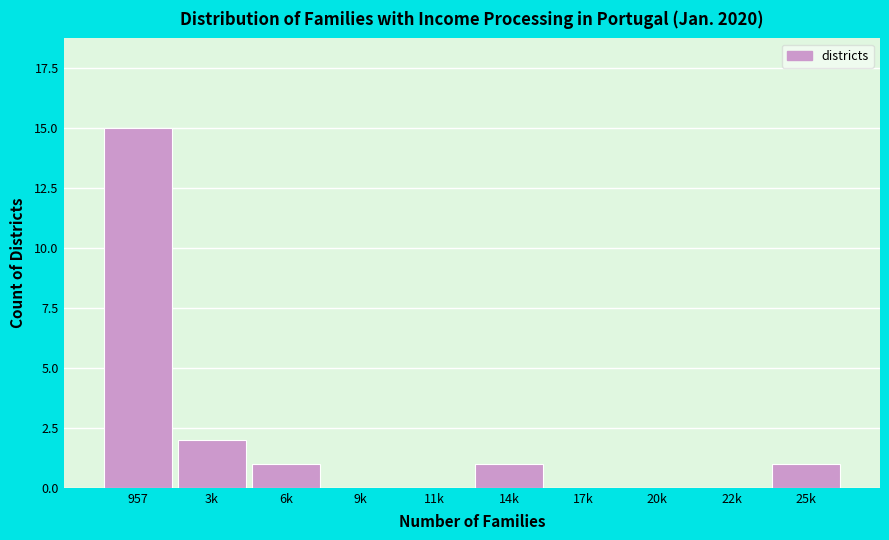

Reading left to right, transcribe all the data shown in this chart.

957=15	3k=2	6k=1	9k=0	11k=0	14k=1	17k=0	20k=0	22k=0	25k=1